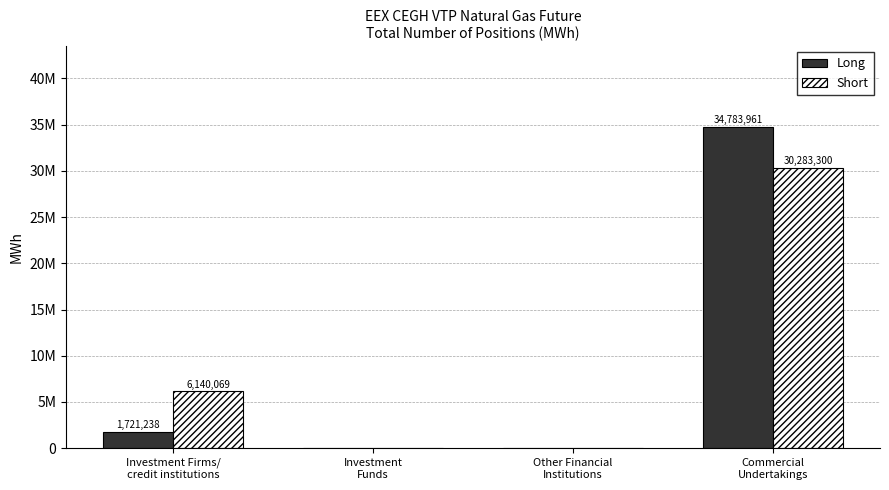

What is the label of the 3rd bar from the right?

Investment
Funds